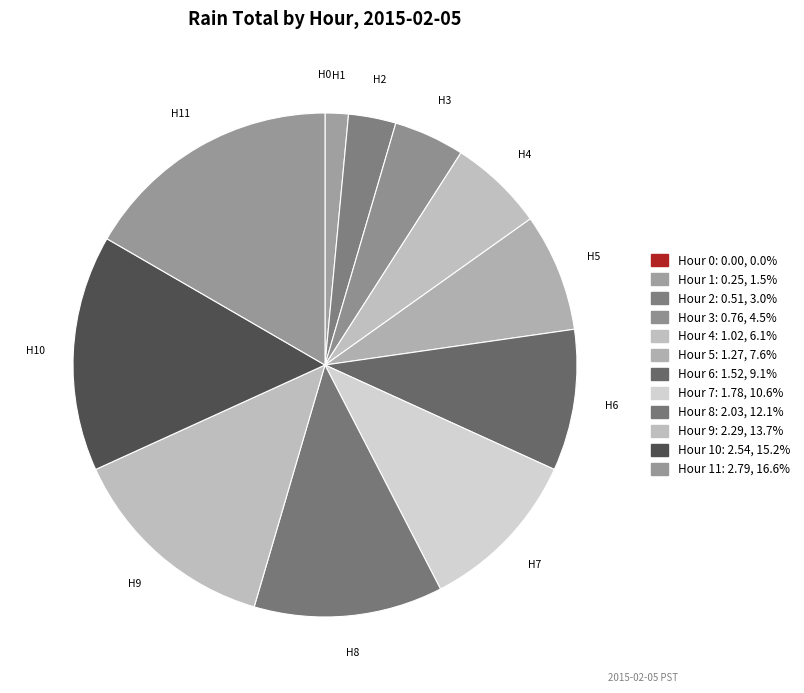

Rank the categories by value from lowest to highest.

Hour 0, Hour 1, Hour 2, Hour 3, Hour 4, Hour 5, Hour 6, Hour 7, Hour 8, Hour 9, Hour 10, Hour 11